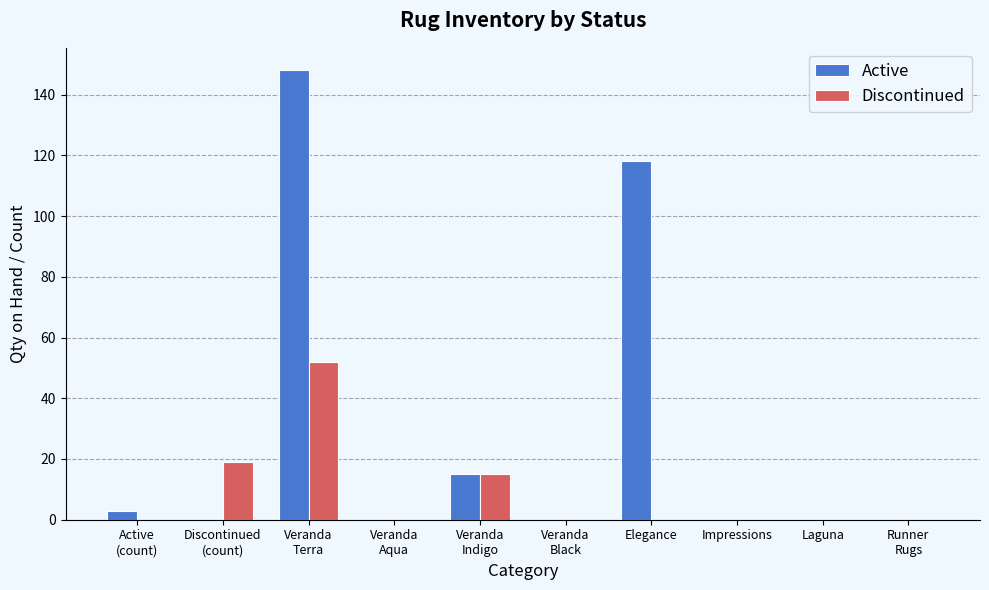

What is the sum of all Discontinued values?

86